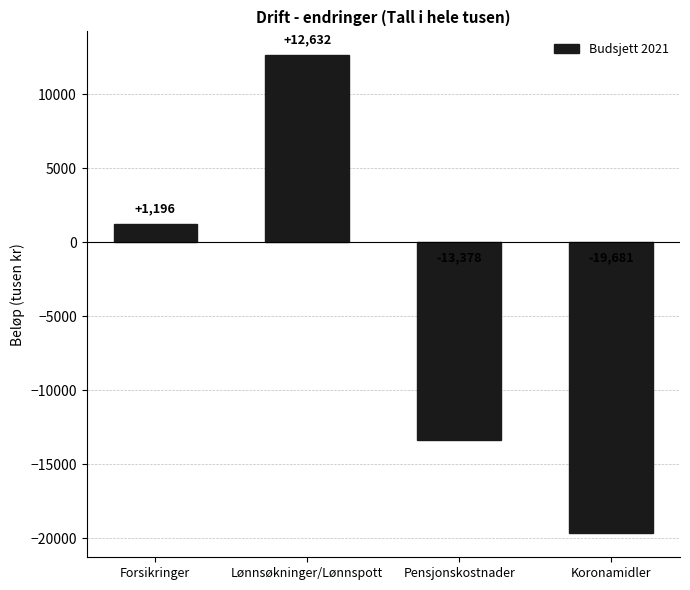

The value at Lønnsøkninger/Lønnspott is 12632. True or false?

True